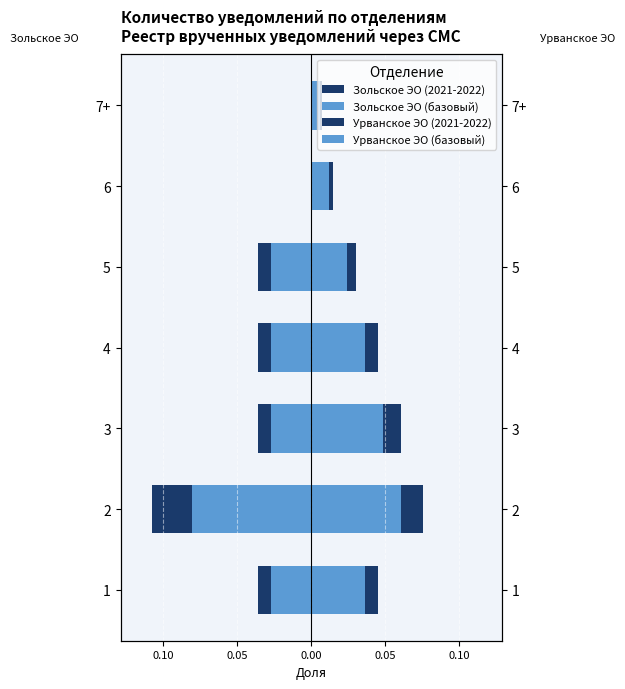

How many bars are there in each group?

4